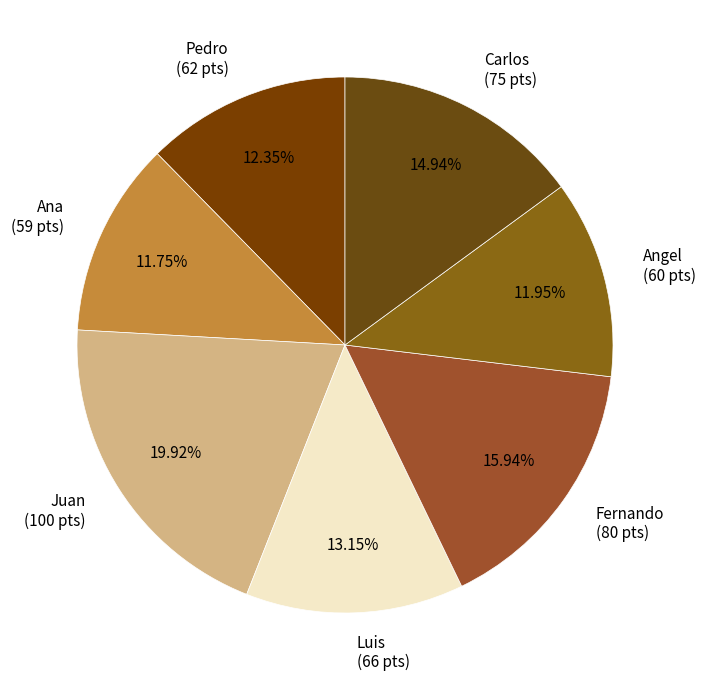

What portion of the pie excludes Fernando?

84.1%